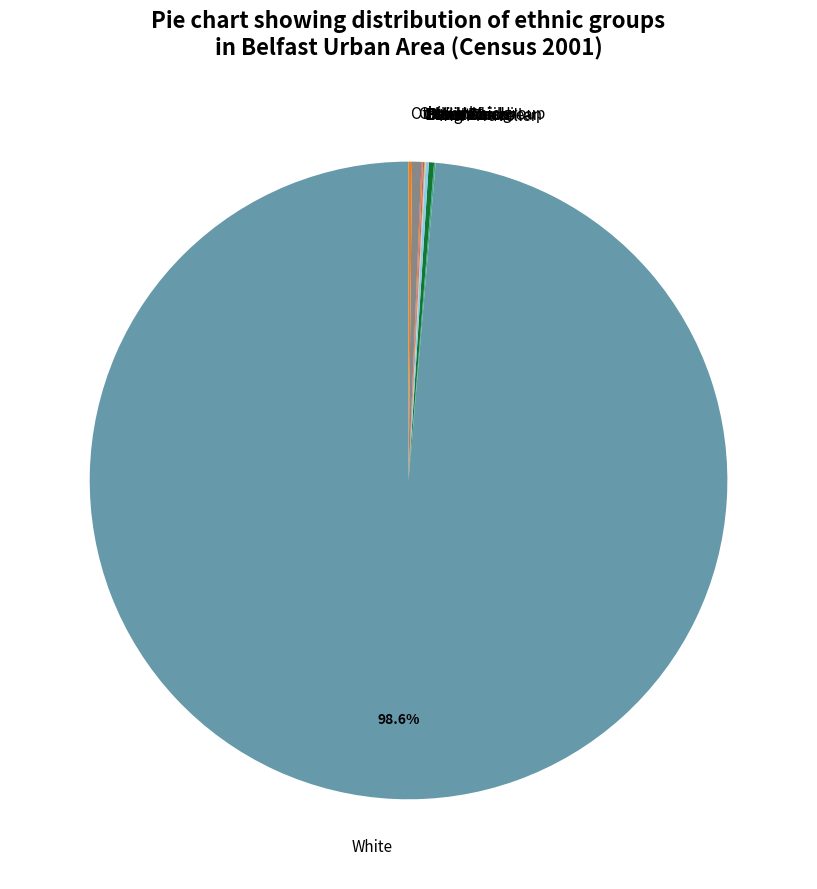

Which category has the biggest portion of the pie?

White